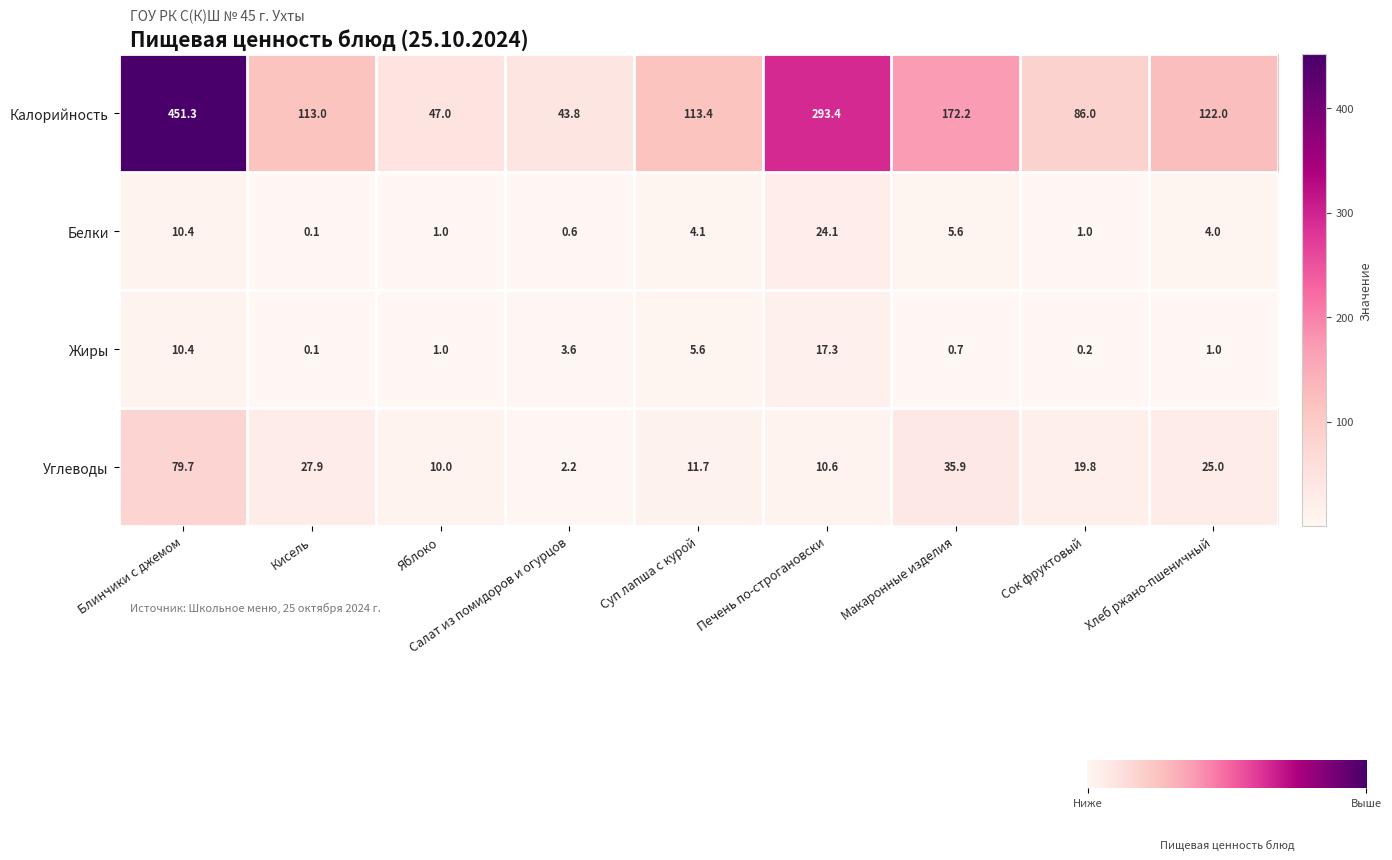

Which series has the largest range (max minus min)?

Калорийность